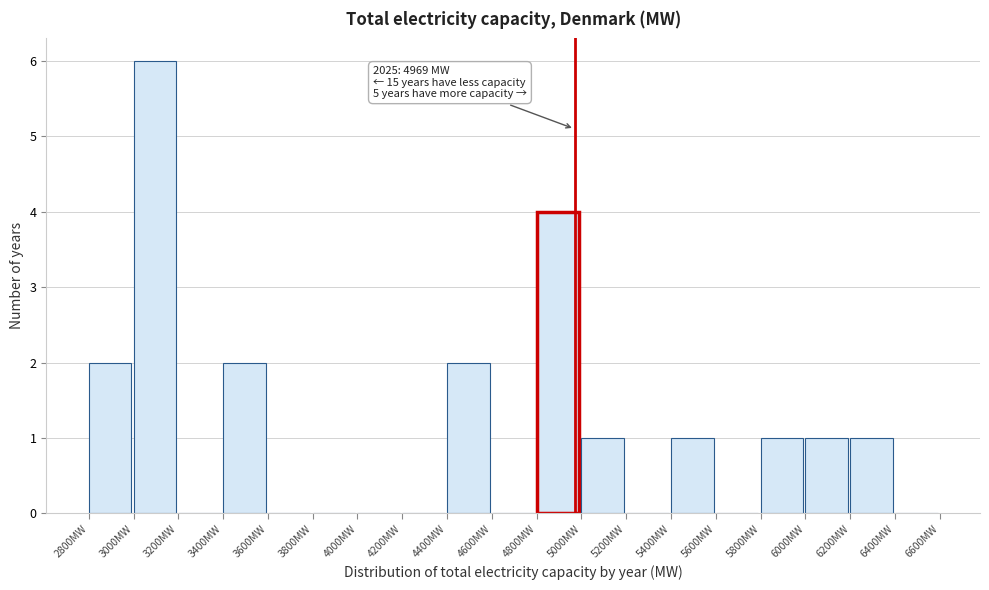

Over which range of the x-axis is the bar tallest?

3000 to 3200